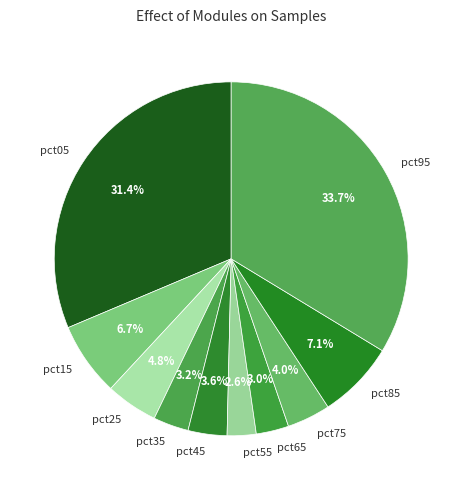

How many slices are in this pie chart?

10